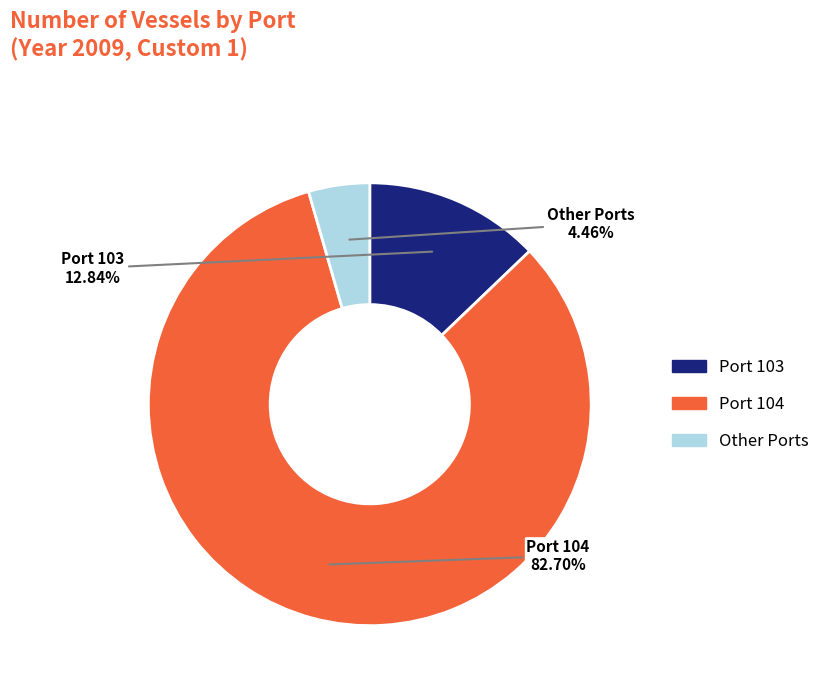

To the nearest percent, what is the average slice percentage?

33%